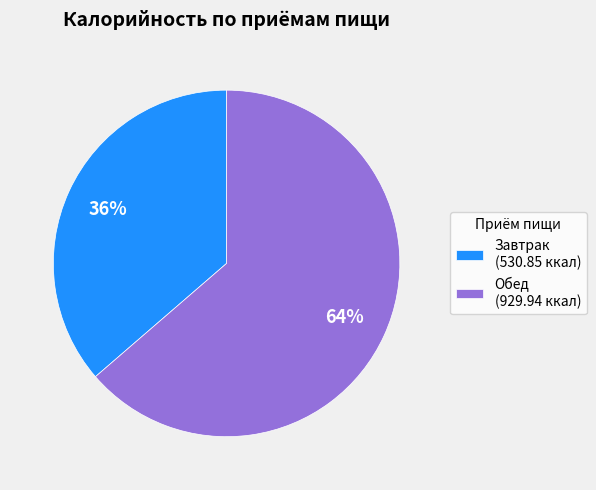

The Завтрак (530.85 ккал) slice represents 44% of the pie. True or false?

False